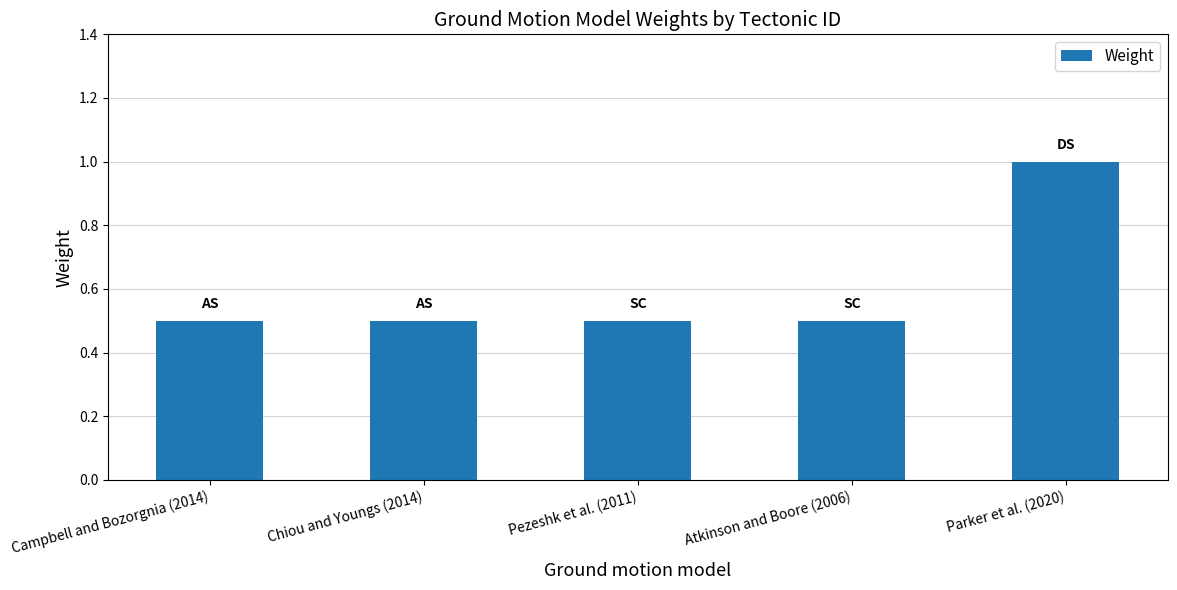

How many bars are there in total?

5